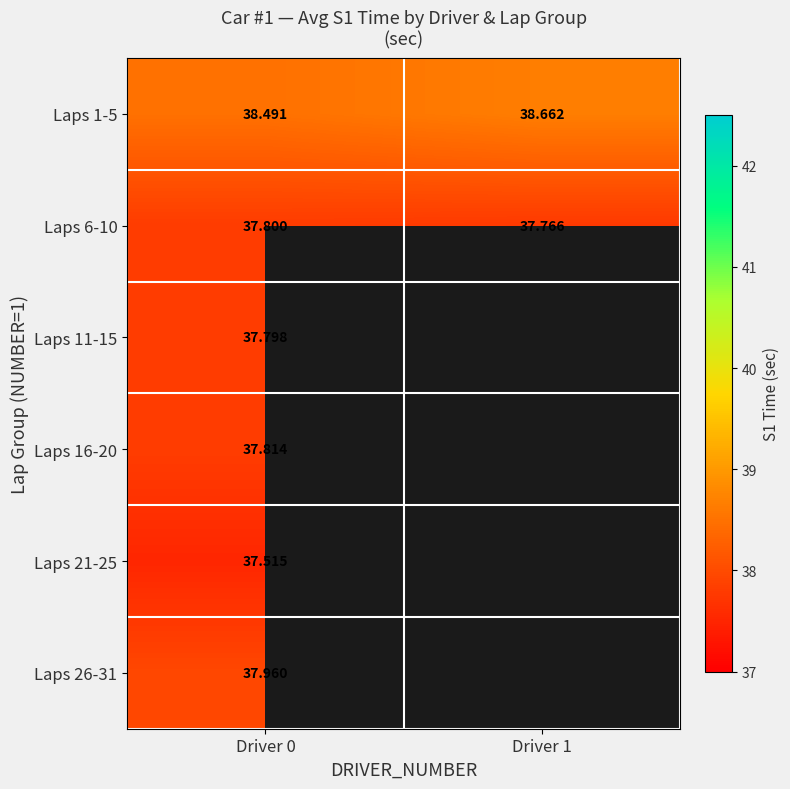

Which category has the lowest value across all series?

Driver 0